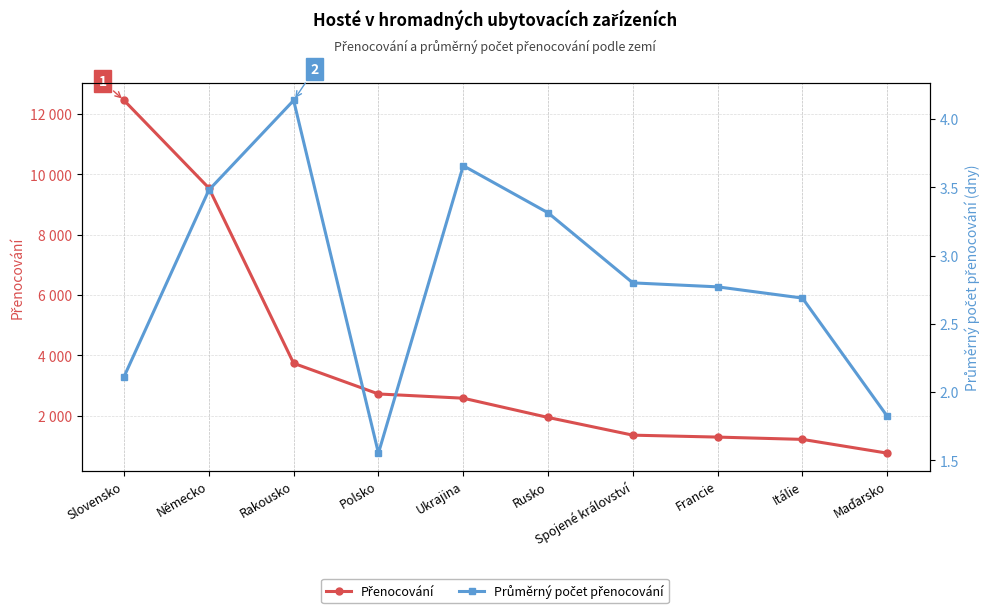

What is the approximate value of Průměrný počet přenocování at Slovensko?

2.1